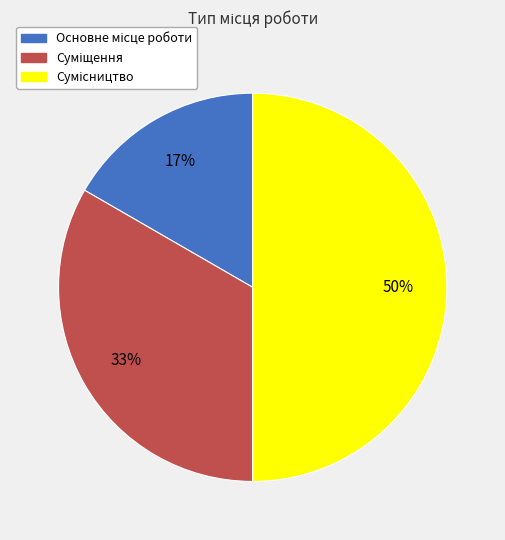

To the nearest percent, what is the difference between the largest and smallest slice percentages?

33%